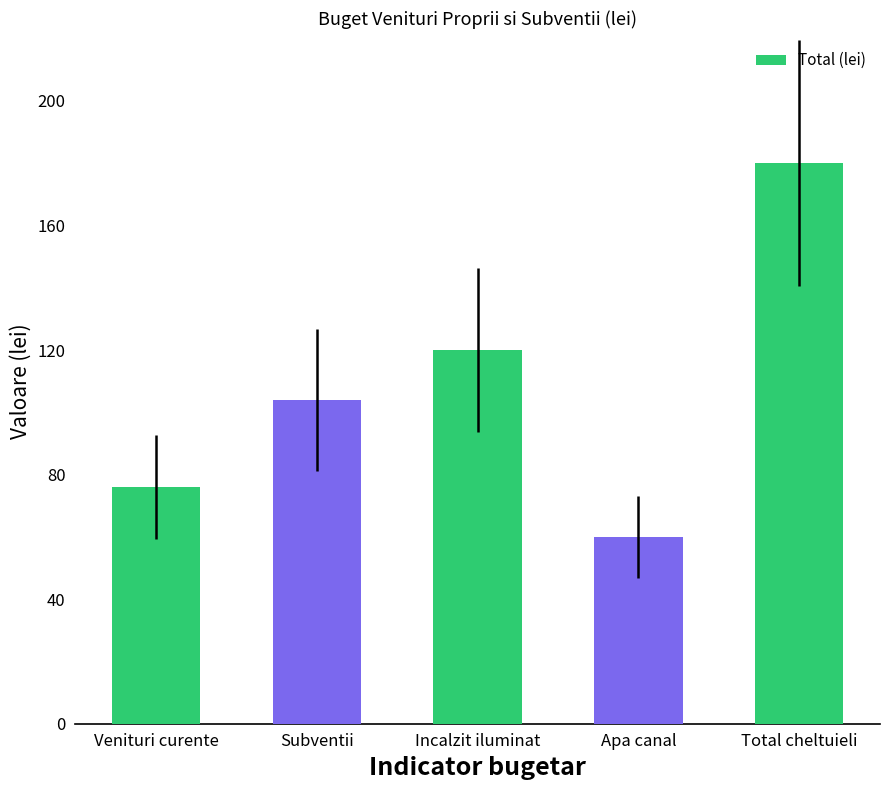

At which label is the value closest to 120?

Incalzit iluminat